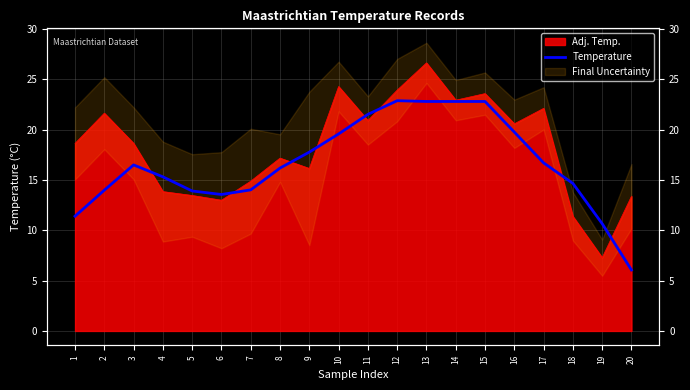

What is the change in value from 14 to 16?

-3.0